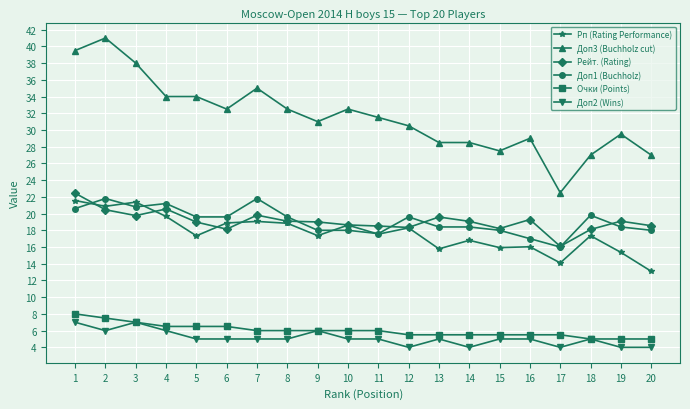

What is the total value across all series at 11?

96.2